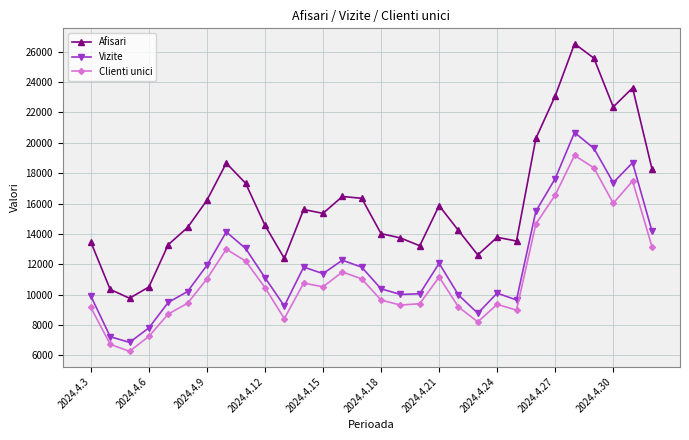

In Afisari, how many points are higher than both neighbors (excluding endpoints)?

7